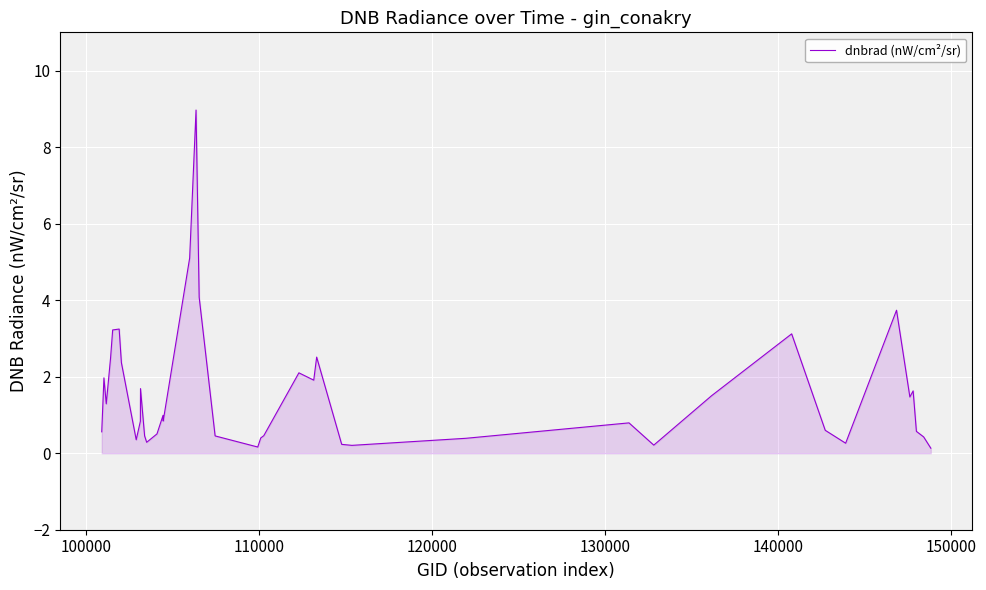

What is the difference between the maximum and minimum values?

8.8